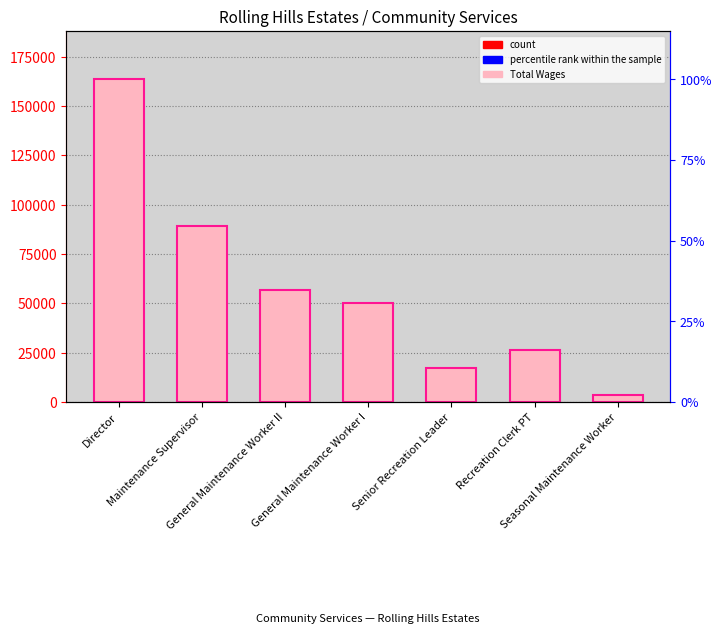

The value at Director is 163543. True or false?

True